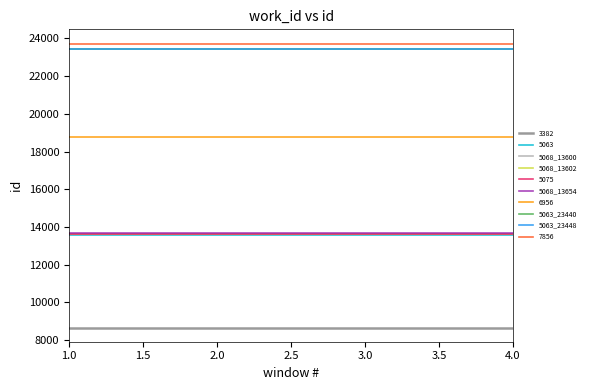

The value of 5075 at 1.0 is 6960. True or false?

False